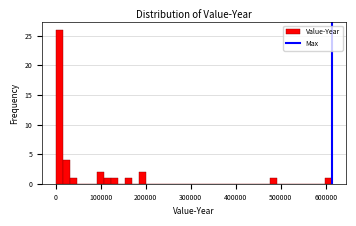

Read against the x-axis, roughly where is the centre of the tallest bar?

10000